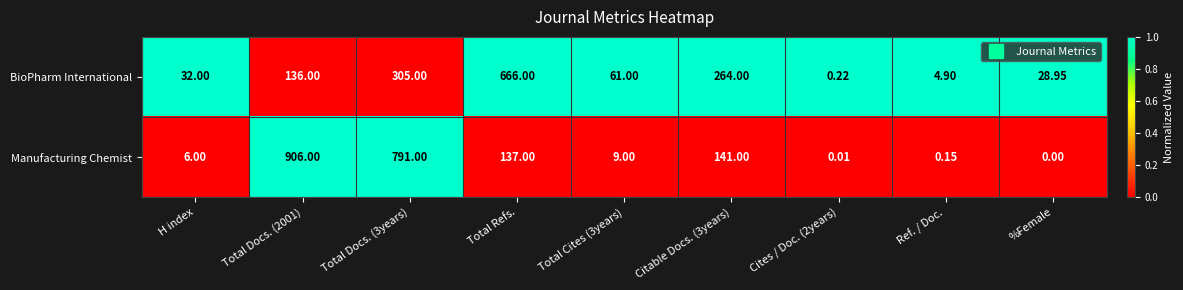

Which series has the largest total across all categories?

Manufacturing Chemist